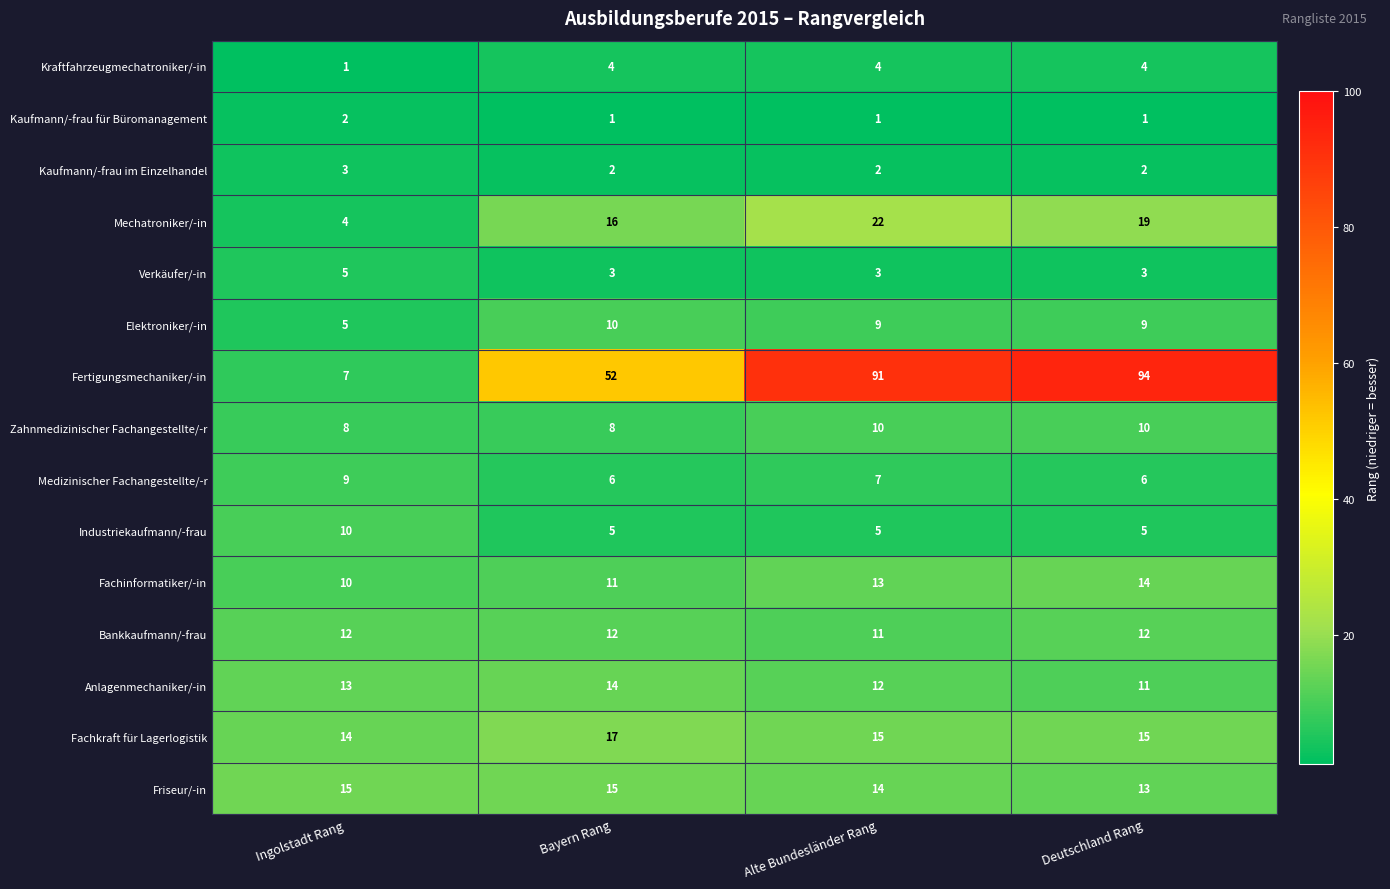

At Alte Bundesländer Rang, list the series in order from largest to smallest.

Fertigungsmechaniker/-in, Mechatroniker/-in, Fachkraft für Lagerlogistik, Friseur/-in, Fachinformatiker/-in, Anlagenmechaniker/-in, Bankkaufmann/-frau, Zahnmedizinischer Fachangestellte/-r, Elektroniker/-in, Medizinischer Fachangestellte/-r, Industriekaufmann/-frau, Kraftfahrzeugmechatroniker/-in, Verkäufer/-in, Kaufmann/-frau im Einzelhandel, Kaufmann/-frau für Büromanagement